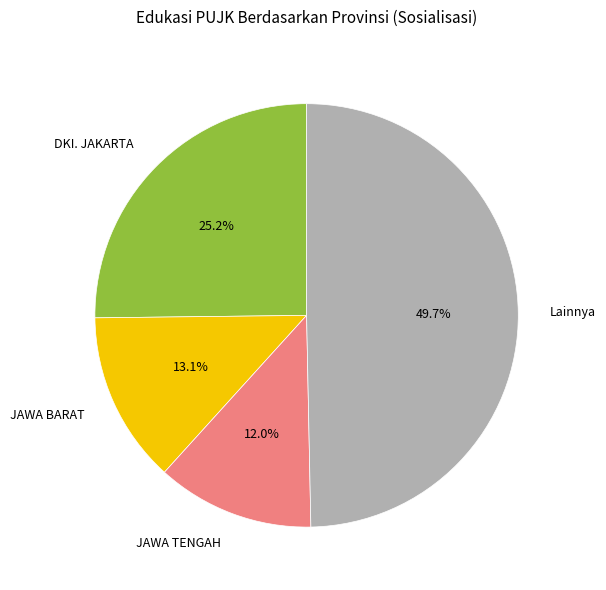

How many segments does this pie chart have?

4